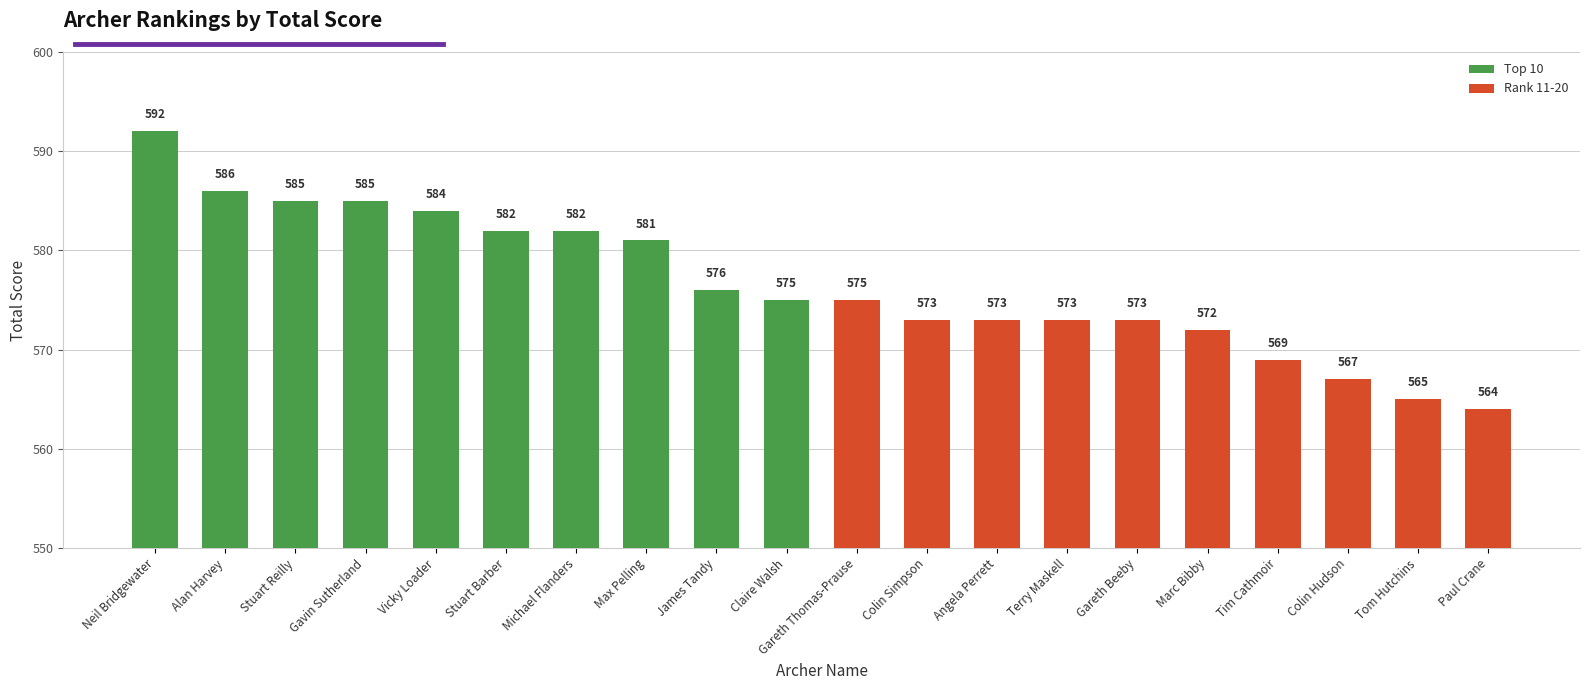

Which label corresponds to the smallest value in the chart?

Paul Crane